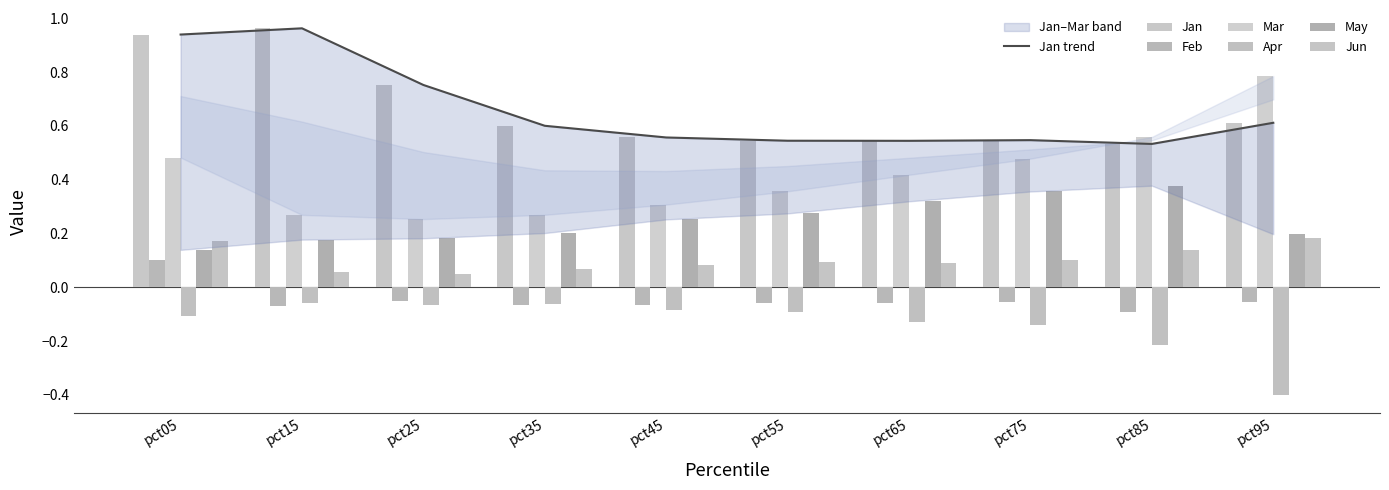

Rank the categories by May value from highest to lowest.

pct85, pct75, pct65, pct55, pct45, pct35, pct95, pct25, pct15, pct05